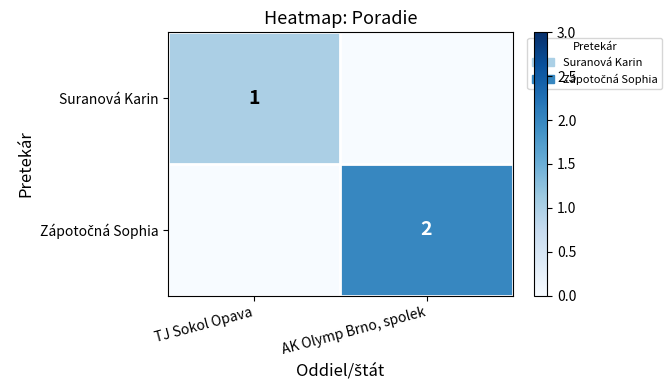

At how many categories does at least one series exceed 1?

1